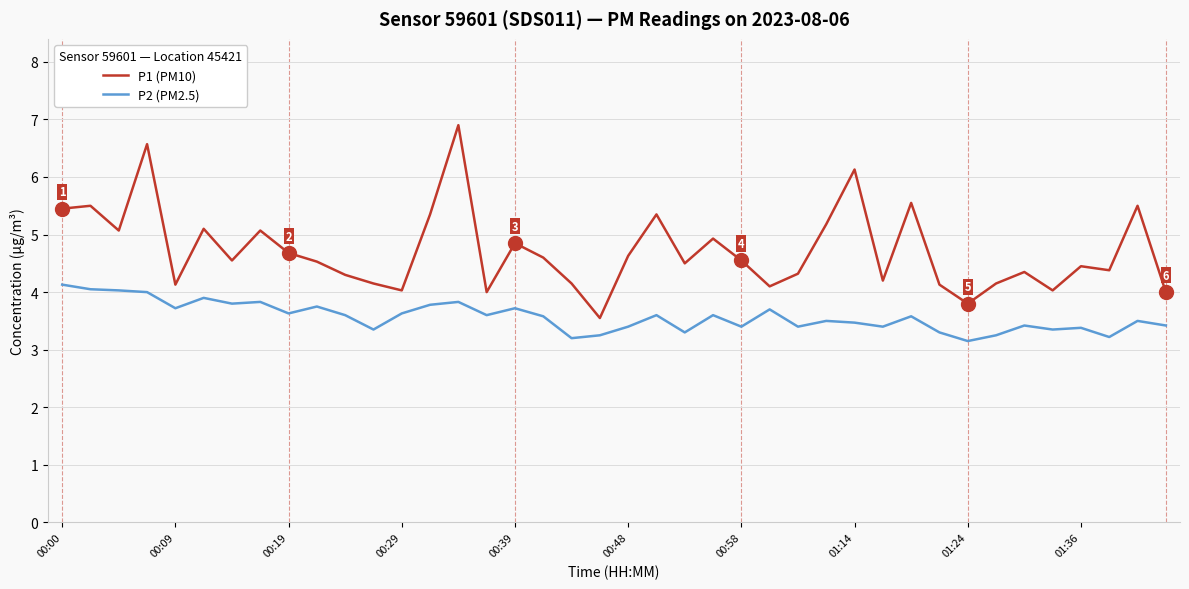

Which series has the widest spread of values?

P1 (PM10)